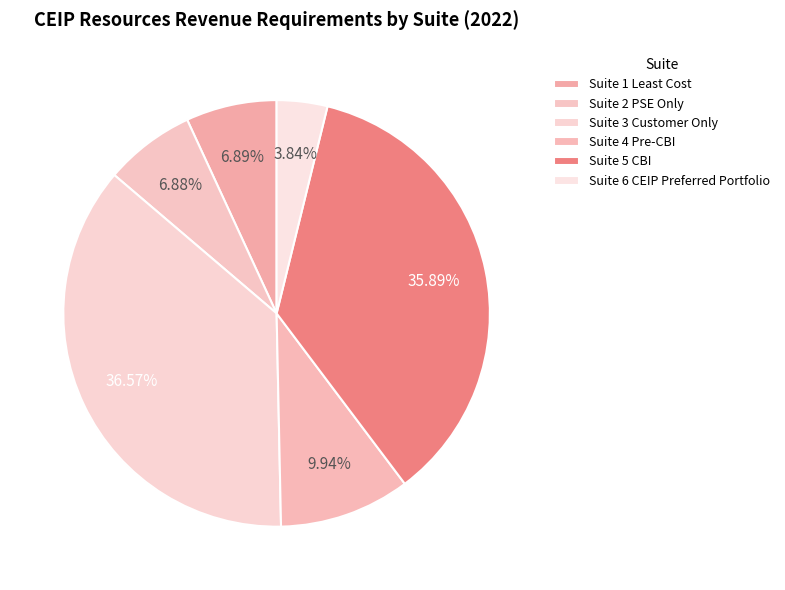

True or false: Suite 1 Least Cost accounts for 7% of the total.

True